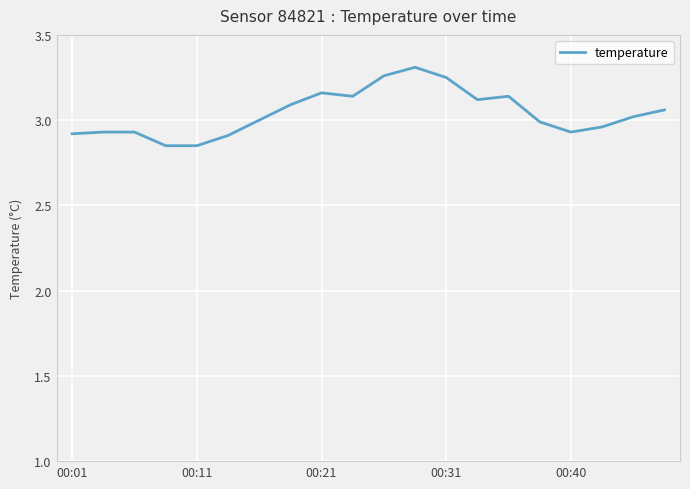

What is the difference between the maximum and minimum values?

0.5